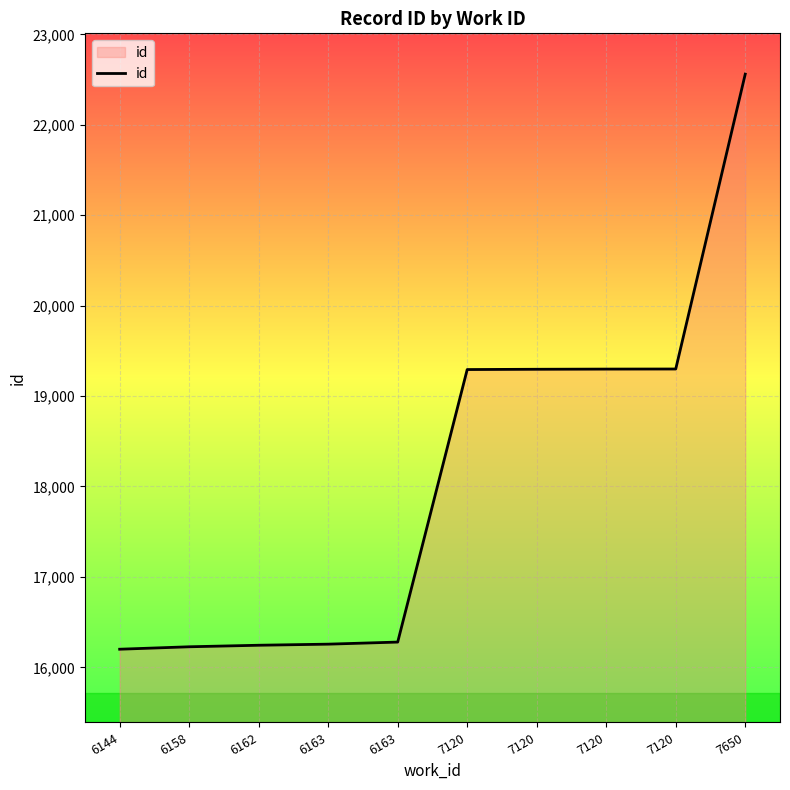

What is the difference between the maximum and minimum values?

6360